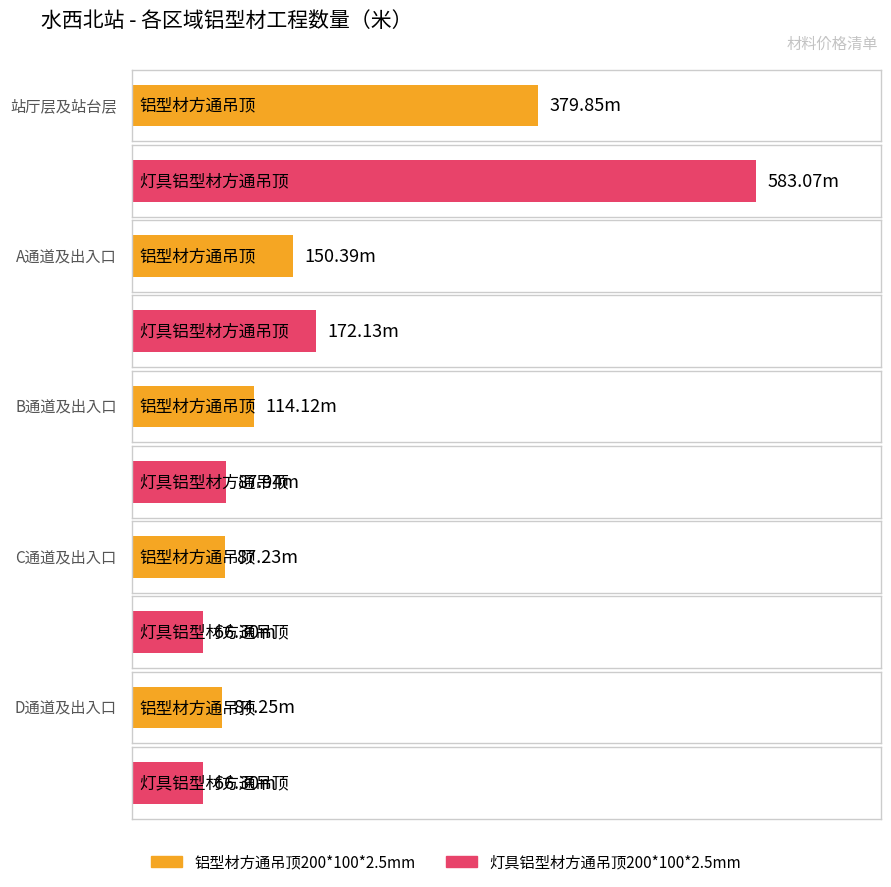

Rank the series by their average value, from highest to lowest.

灯具铝型材方通吊顶200*100*2.5mm, 铝型材方通吊顶200*100*2.5mm